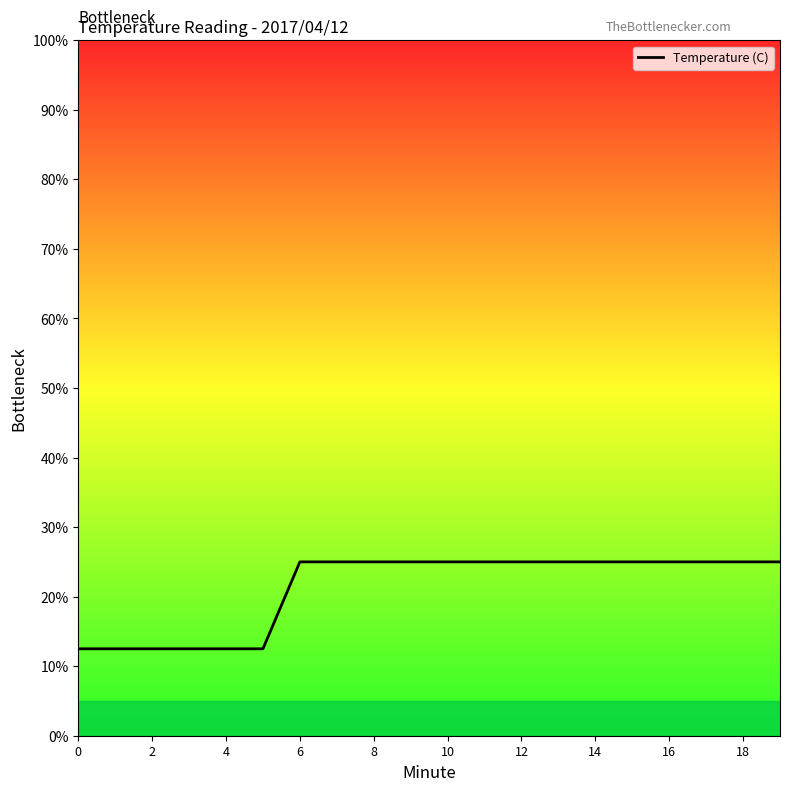

What is the ratio of the value at 2 to the value at 18?

0.5